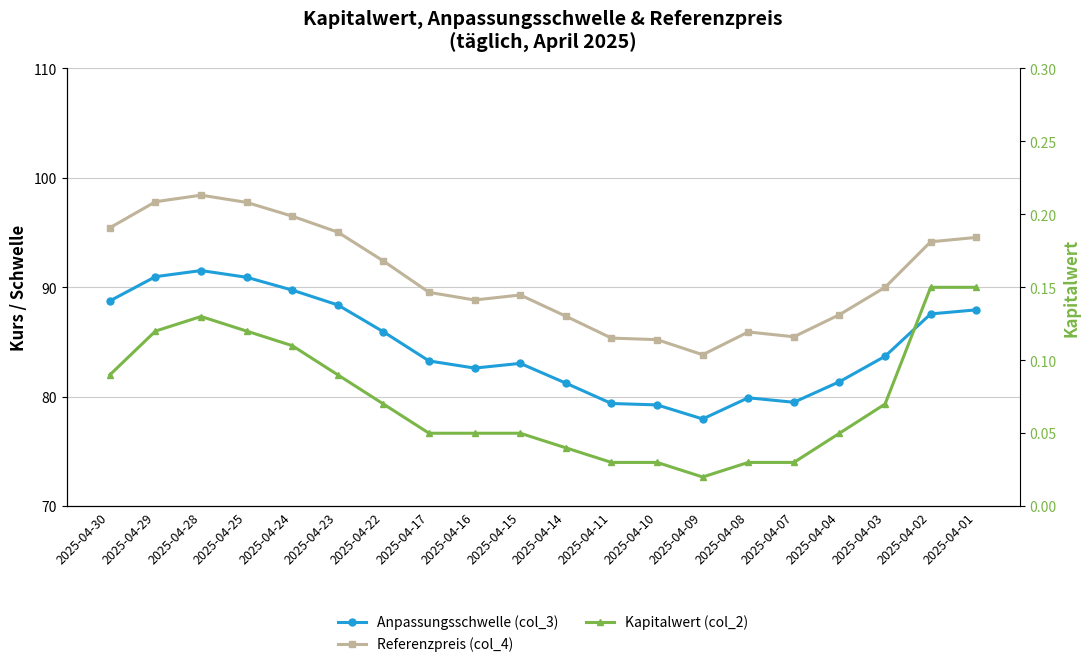

True or false: Anpassungsschwelle (col_3) and Kapitalwert (col_2) intersect in this chart.

False